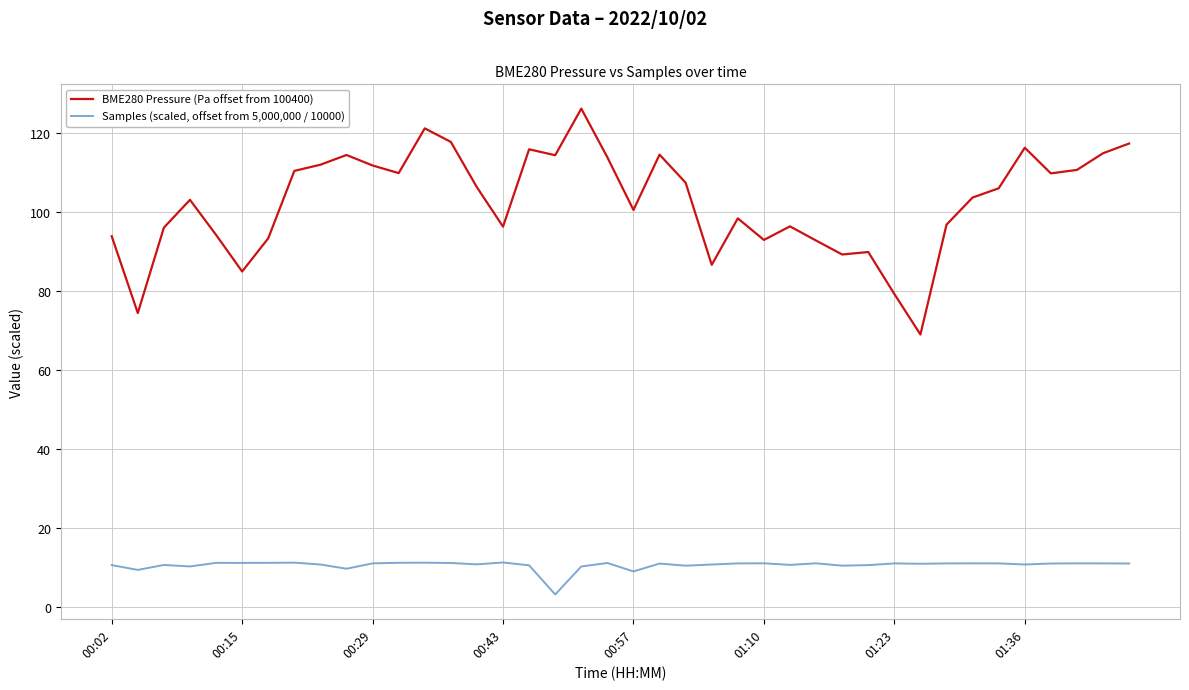

What is the average value of the Samples (scaled, offset from 5,000,000 / 10000) series?

10.5